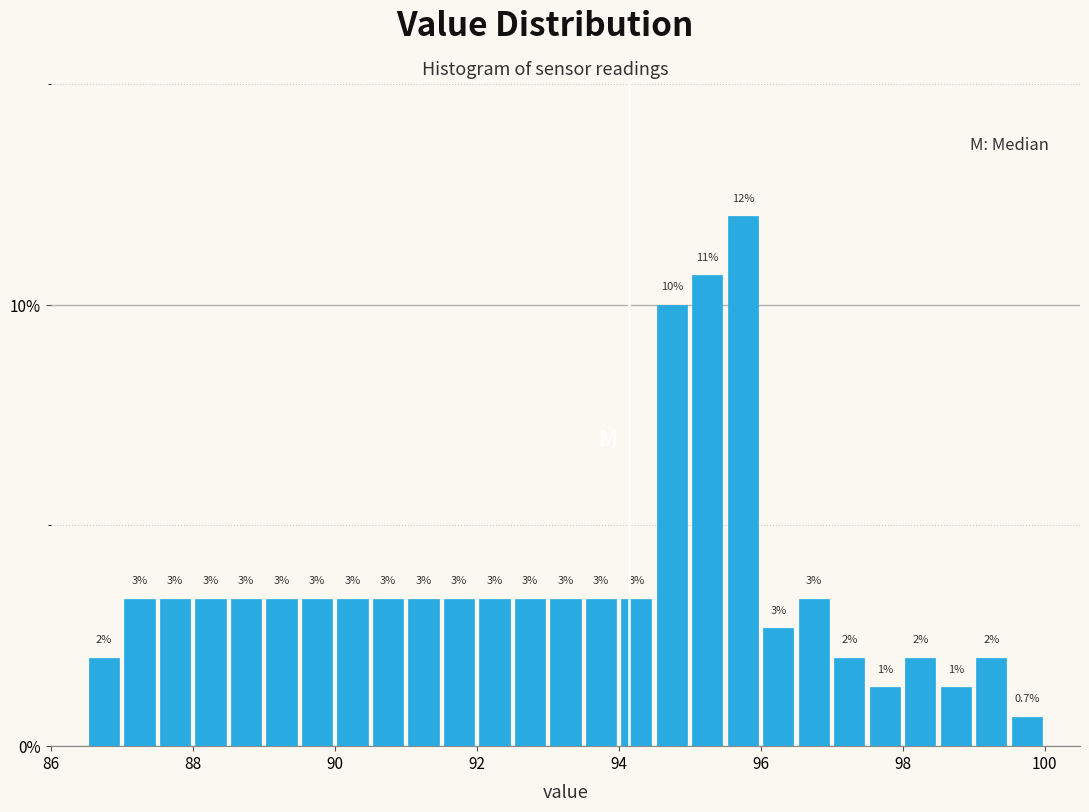

Around what value on the x-axis is the tallest bar? Give the approximate position of its centre, as read against the axis.

95.8